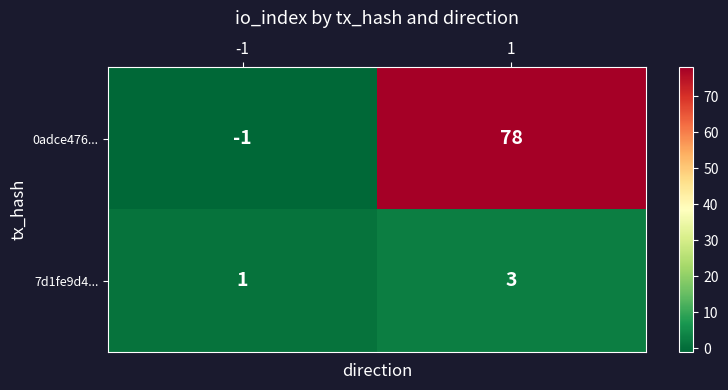

Between -1 and 1, which series saw the biggest shift?

0adce476...